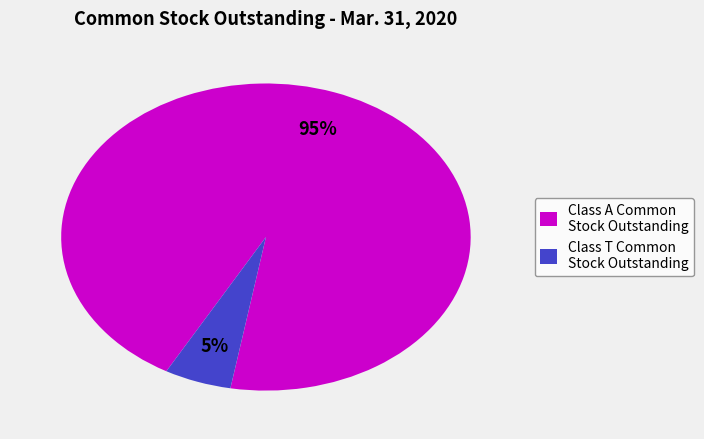

What is the smallest slice in the pie chart?

Class T Common Stock Outstanding